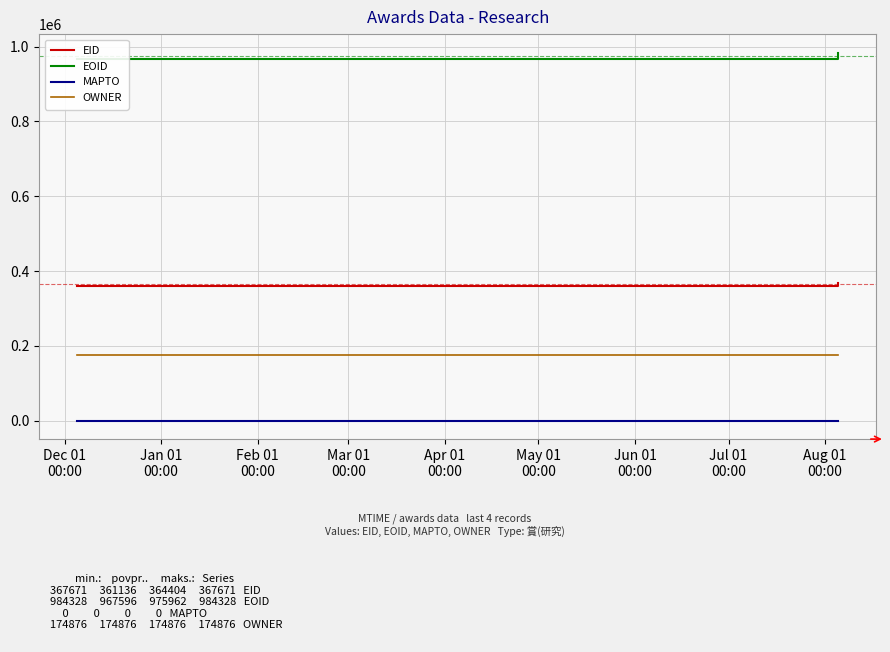

Is this an area chart (filled region under the line)?

No